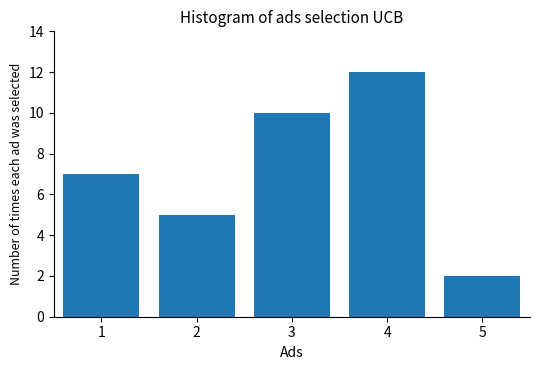

Reading right to left, what are all the values shown in this chart?

2	12	10	5	7